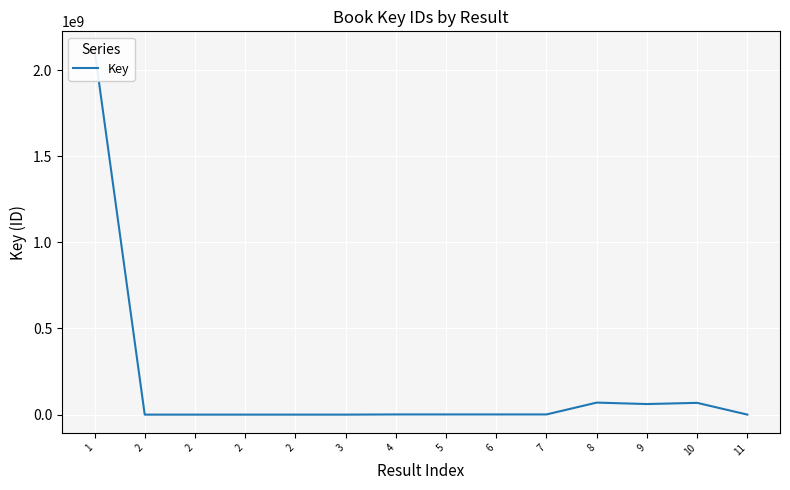

Reading left to right, transcribe all the data shown in this chart.

1=2118599573	2=1538	2=1538	2=1538	2=1538	3=4954	4=1070317	5=1070321	6=1070314	7=1070319	8=69766858	9=61363268	10=68312234	11=88365